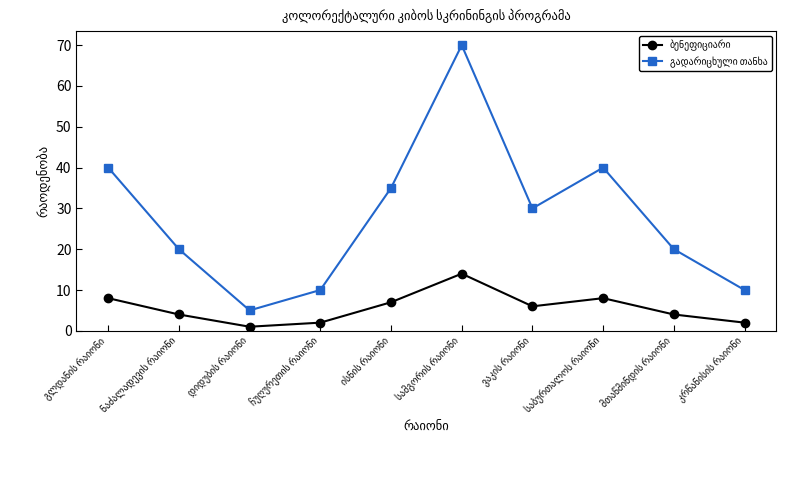

At how many categories does at least one series exceed 13?

7